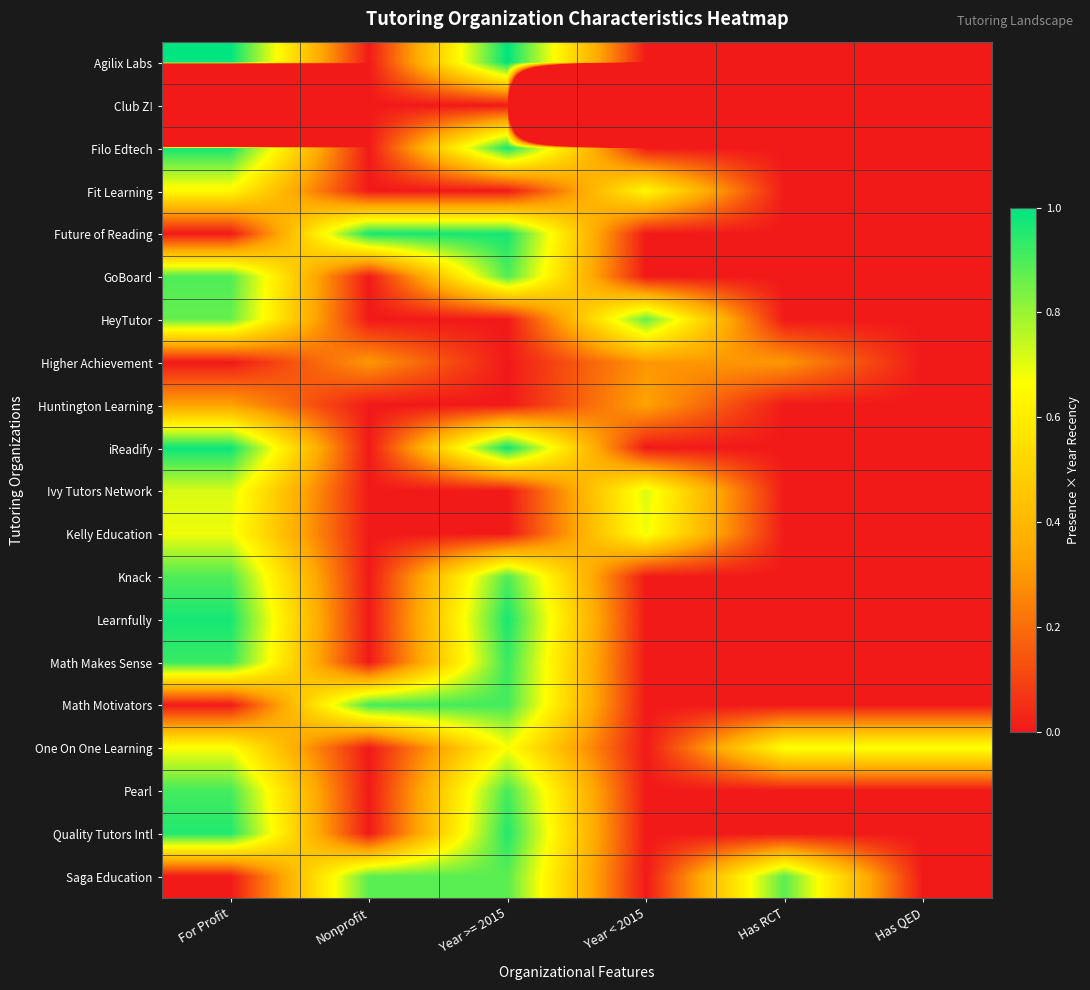

What is the spread (max minus min) of values at Nonprofit?

1.0